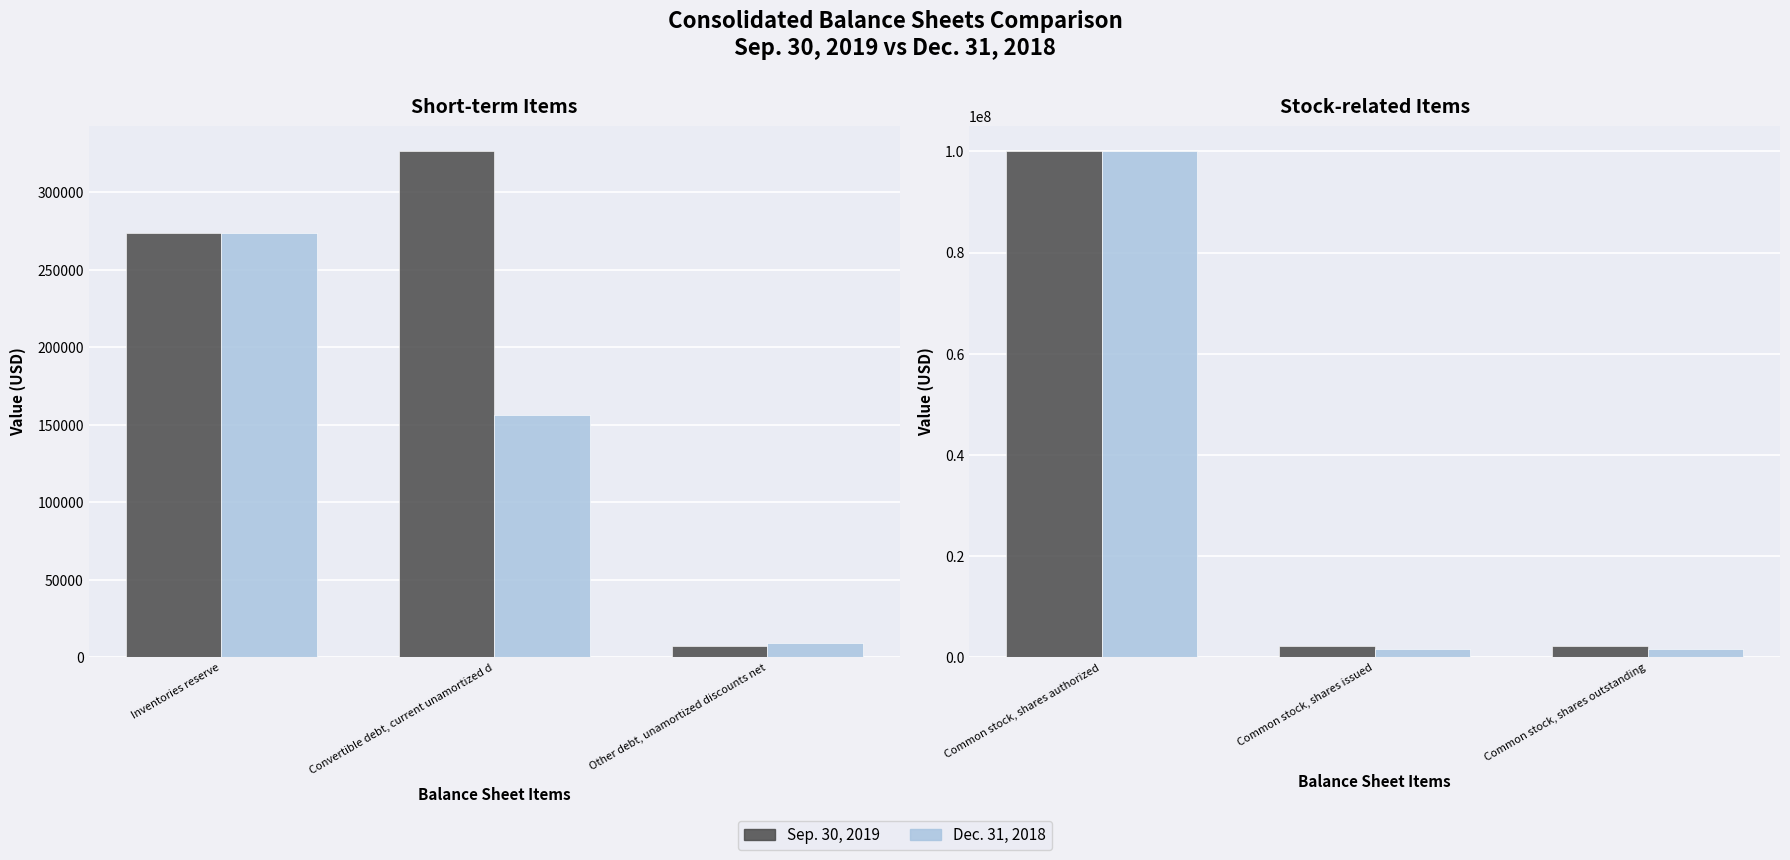

What position from the right is Common stock, shares issued?

2